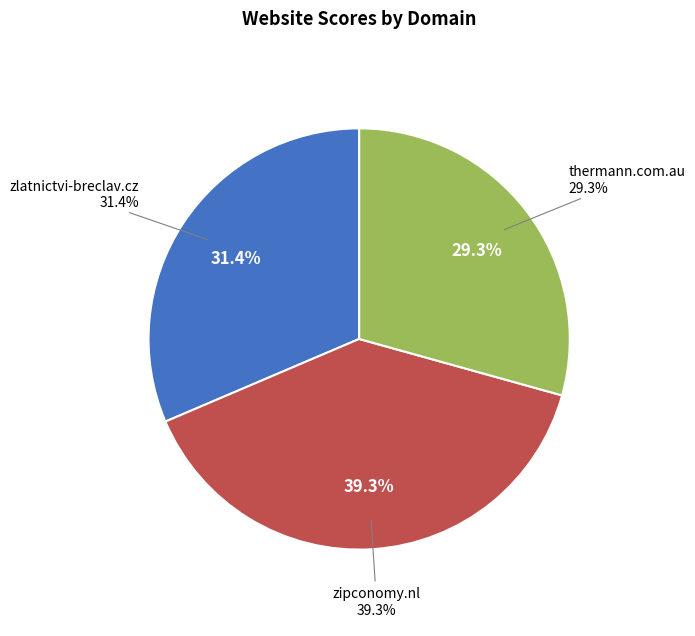

Count the number of slices in the pie.

3